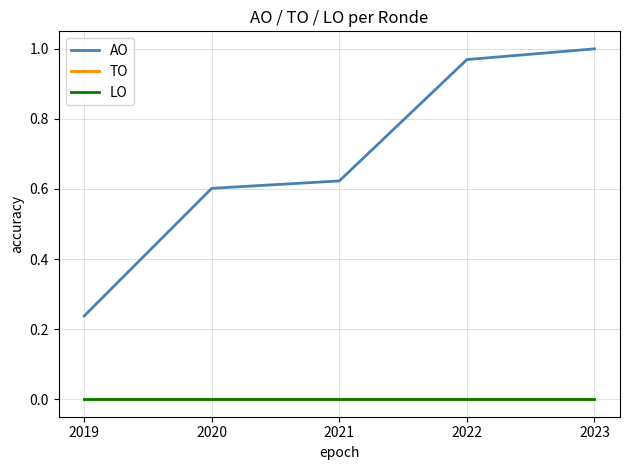

Reading left to right, transcribe all the data shown in this chart.

AO: 0.2	0.6	0.6	1.0	1.0
TO: 0.0	0.0	0.0	0.0	0.0
LO: 0.0	0.0	0.0	0.0	0.0